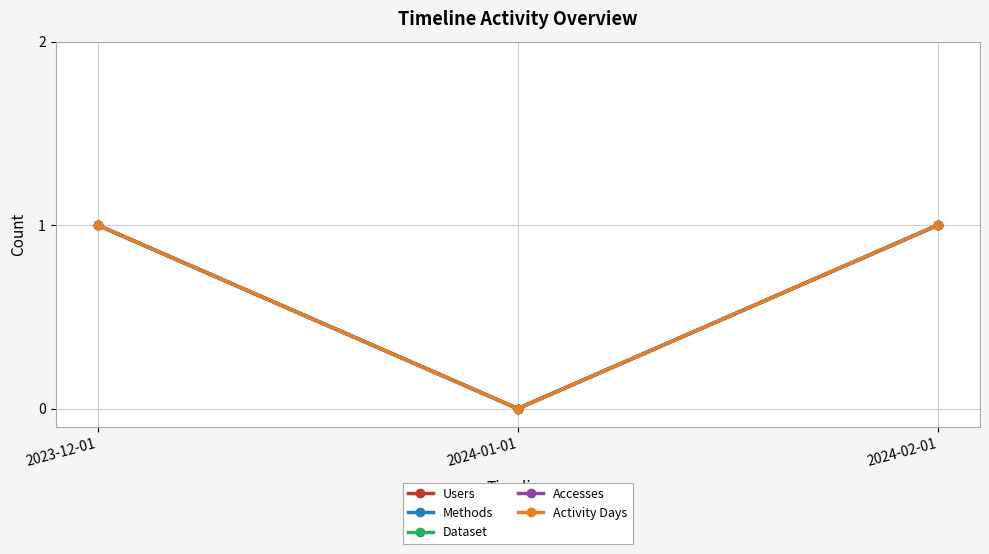

Reading left to right, what are all the values shown in this chart?

Users: 2023-12-01=1	2024-01-01=0	2024-02-01=1
Methods: 2023-12-01=1	2024-01-01=0	2024-02-01=1
Dataset: 2023-12-01=1	2024-01-01=0	2024-02-01=1
Accesses: 2023-12-01=1	2024-01-01=0	2024-02-01=1
Activity Days: 2023-12-01=1	2024-01-01=0	2024-02-01=1